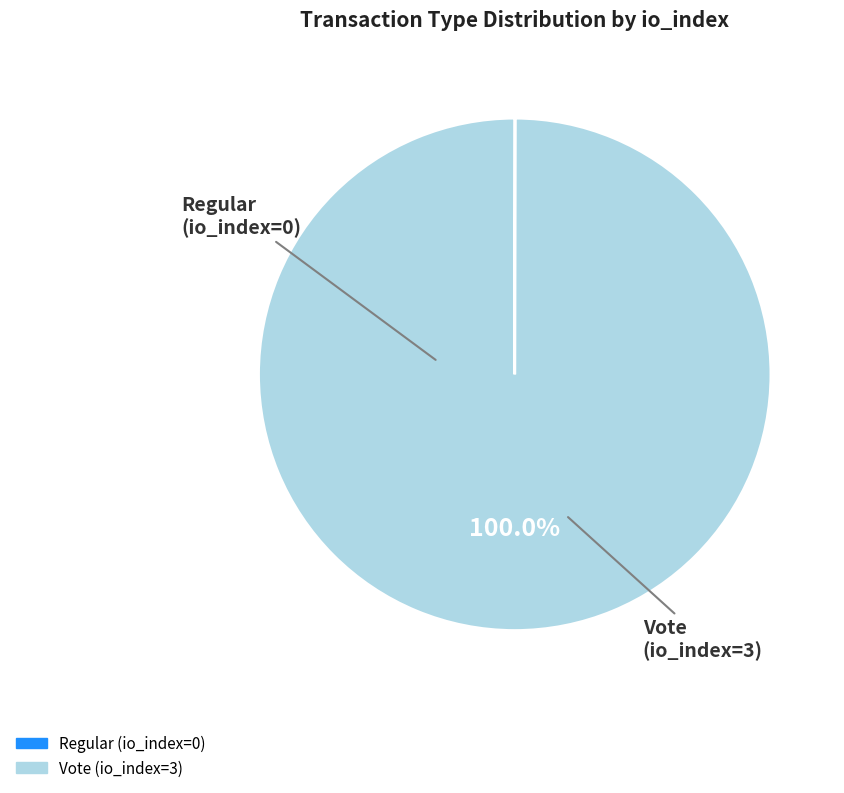

What is the majority slice?

Vote